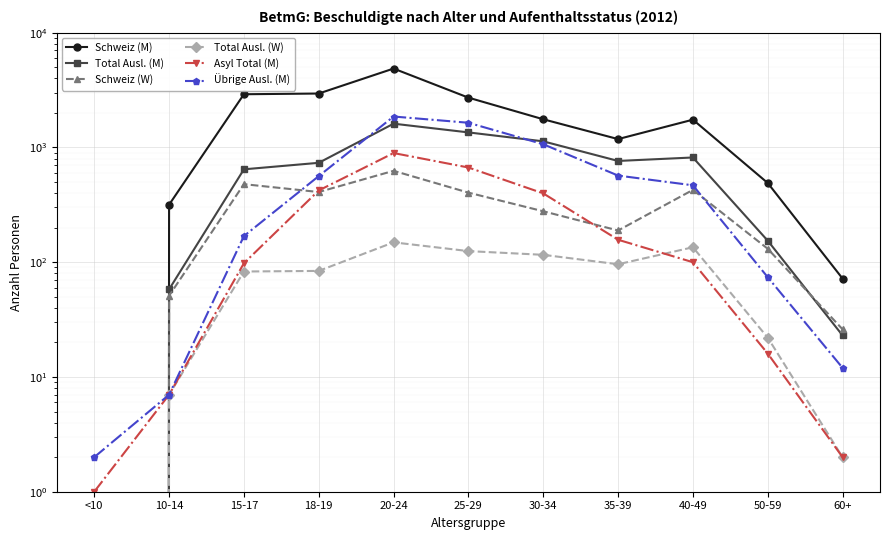

How many positive values does the Schweiz (W) series have?

10